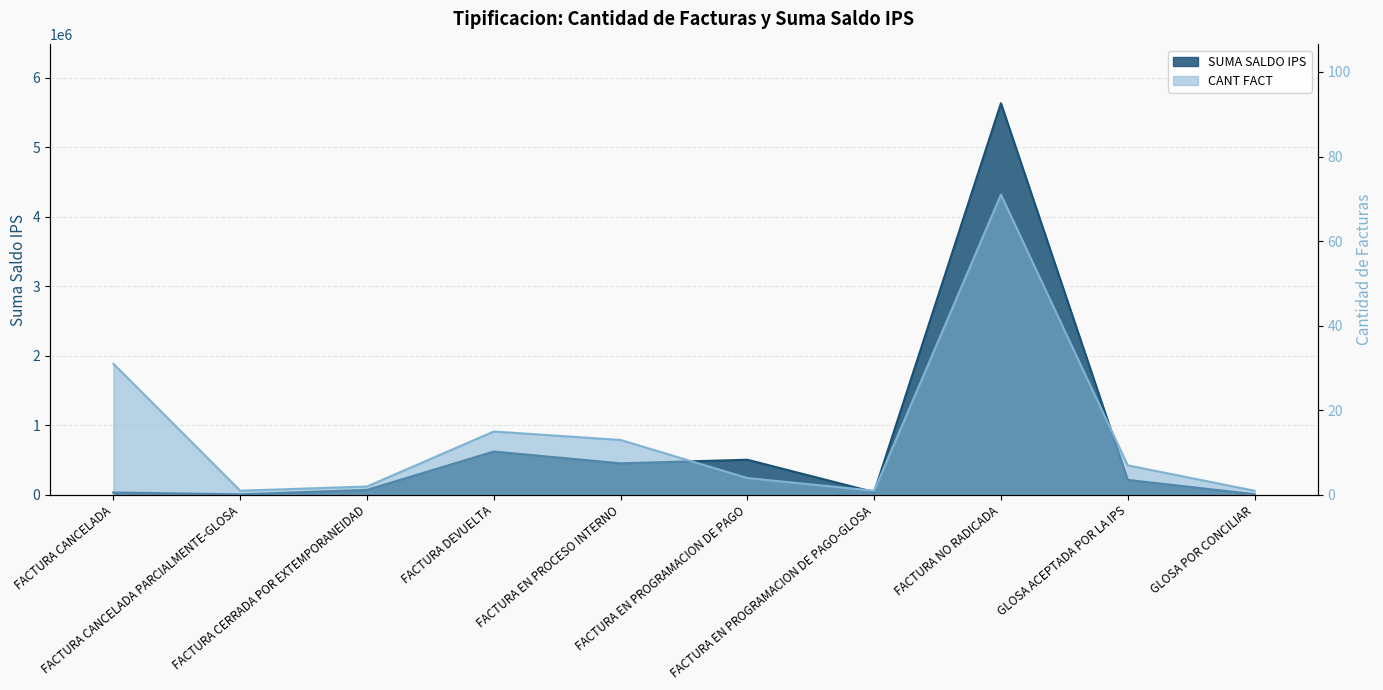

How many interior local valleys does the SUMA SALDO IPS series have?

3